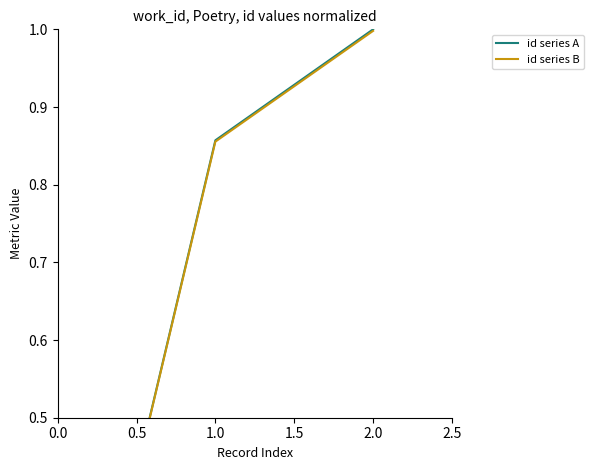

Which has a higher value, 1.0 or 2.0?

2.0